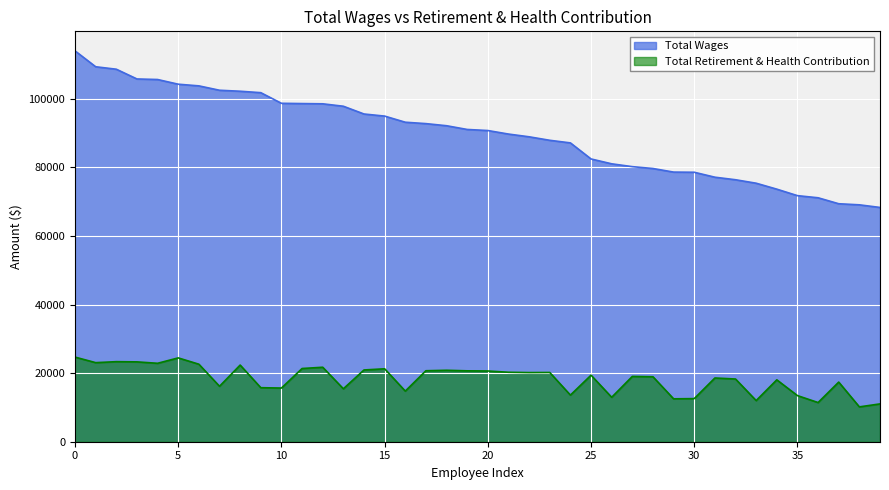

At 21, list the series in order from largest to smallest.

Total Wages, Total Retirement & Health Contribution